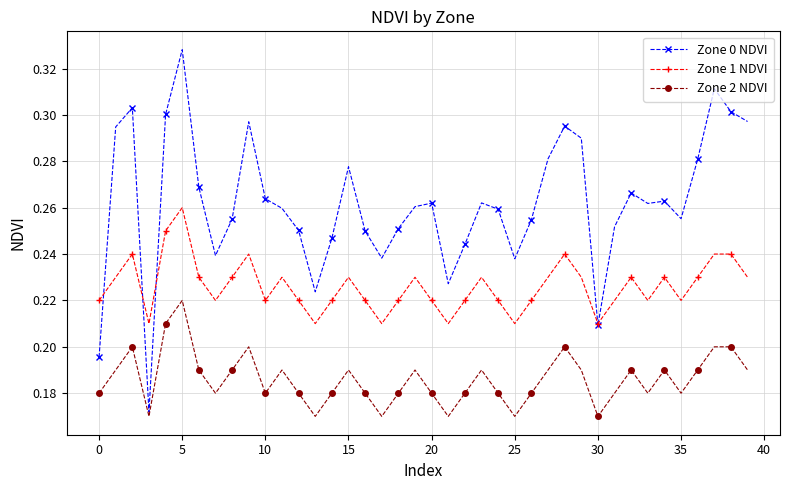

List the series in order of their overall mean, lowest first.

Zone 2 NDVI, Zone 1 NDVI, Zone 0 NDVI